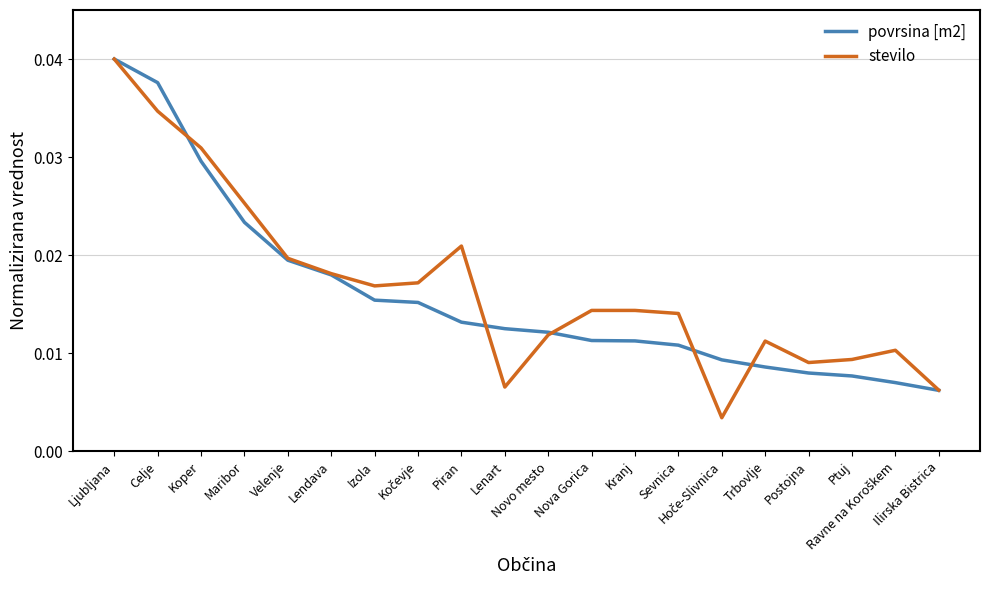

At how many categories does at least one series exceed 0?

20